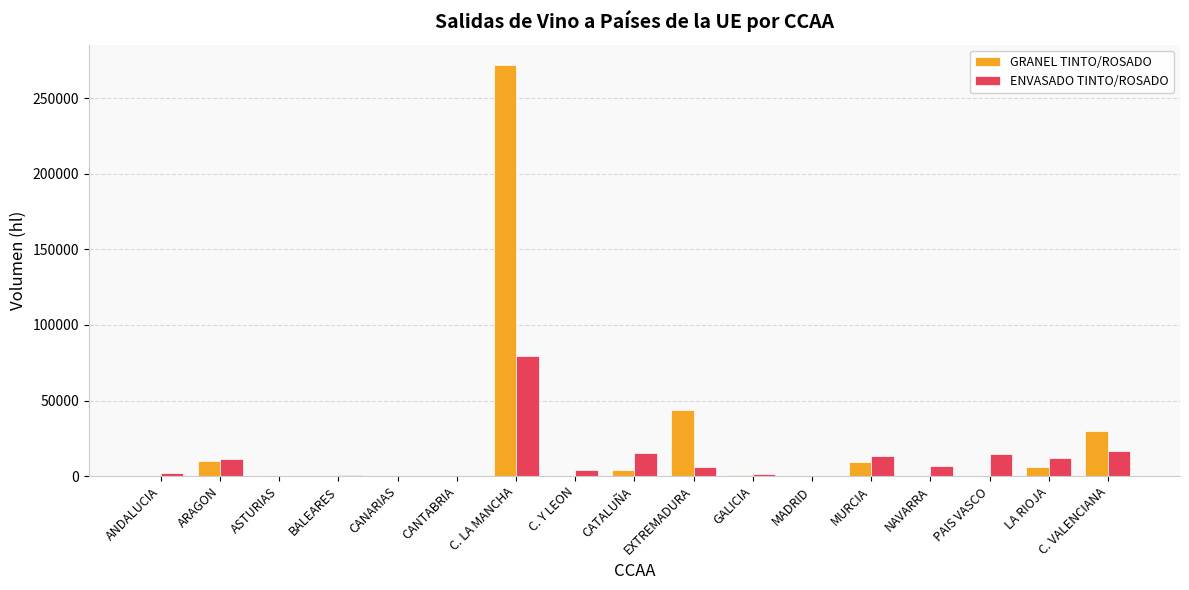

Is it true that GRANEL TINTO/ROSADO equals 680 at GALICIA?

True